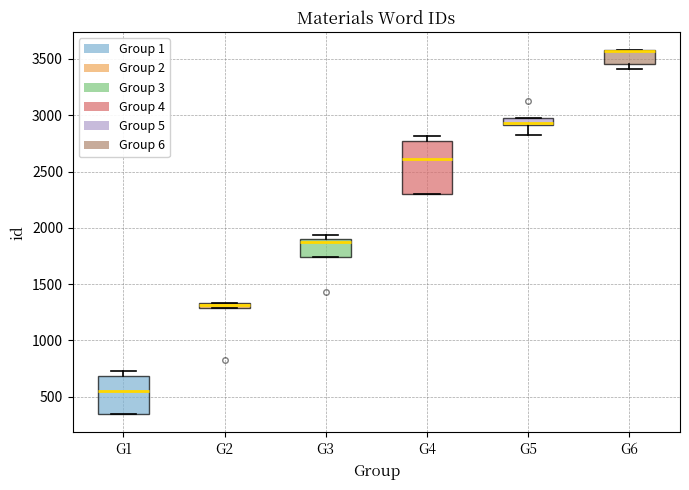

Where is the upper edge of the box for G5 on the y-axis? The values are not printed on the chart, so give them approximately, as read against the axis.

3000